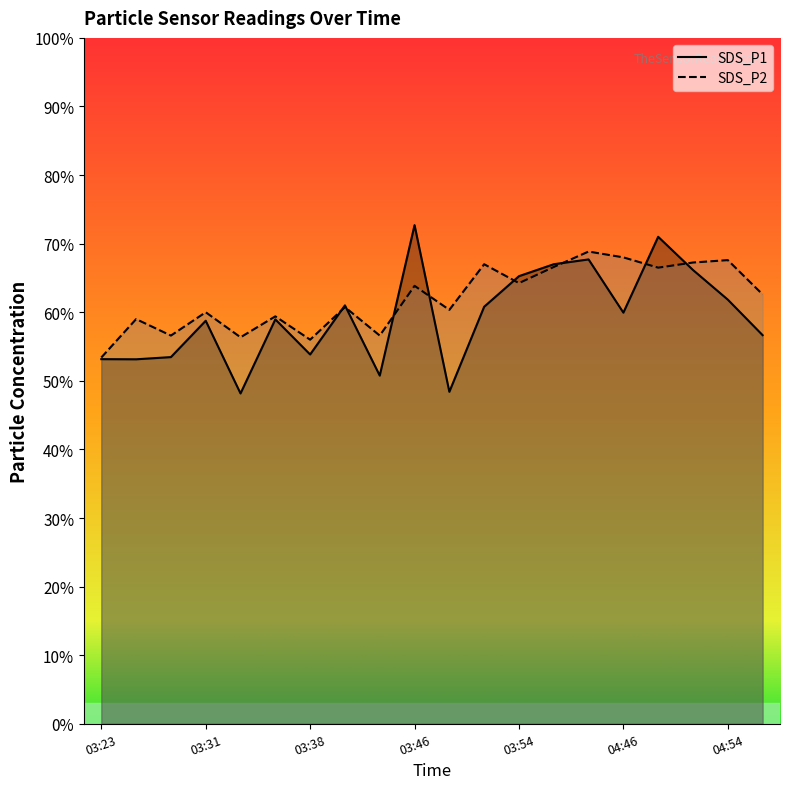

Does the chart have visible grid lines?

No